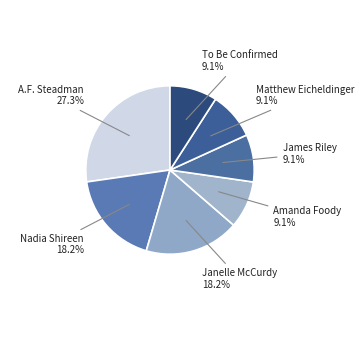

Which slice is the largest?

A.F. Steadman